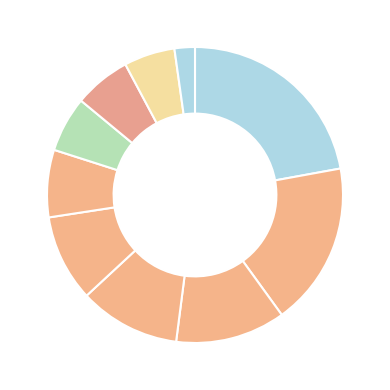

How many slices are in this pie chart?

10